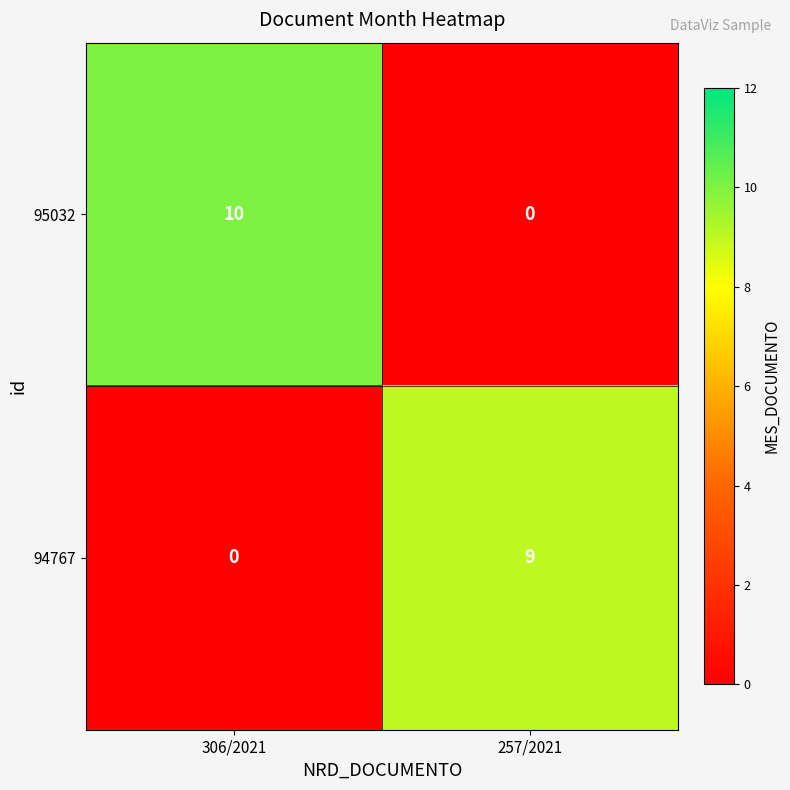

Which series changed the most between 306/2021 and 257/2021?

95032